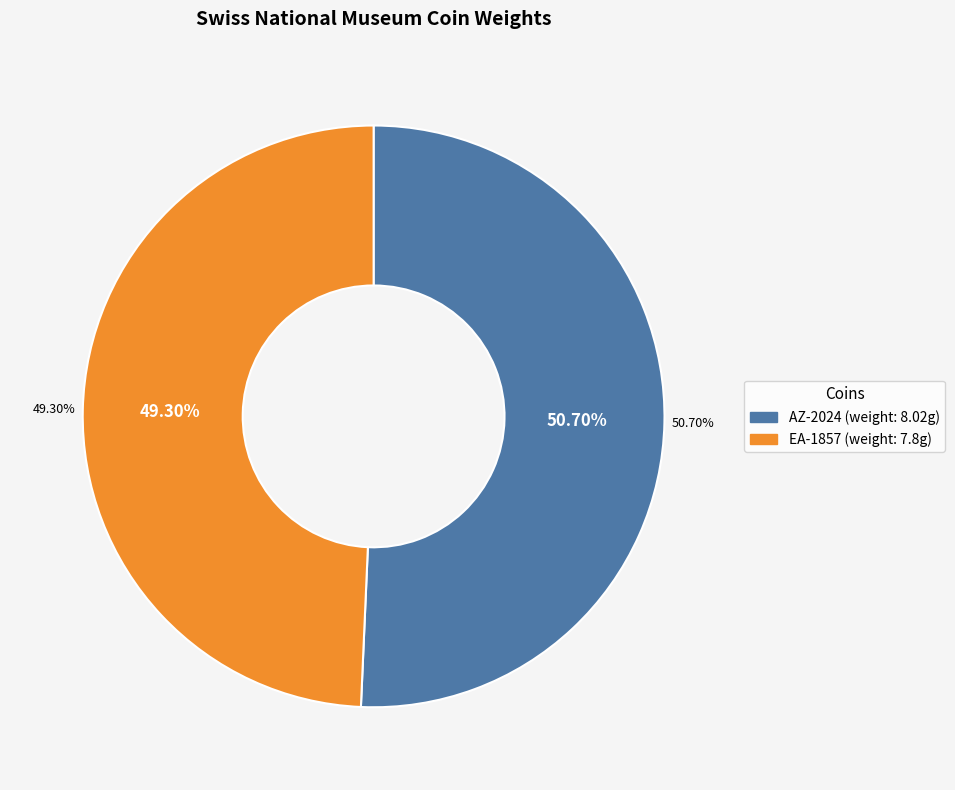

To the nearest percent, what is the combined percentage of EA-1857 and AZ-2024?

100%